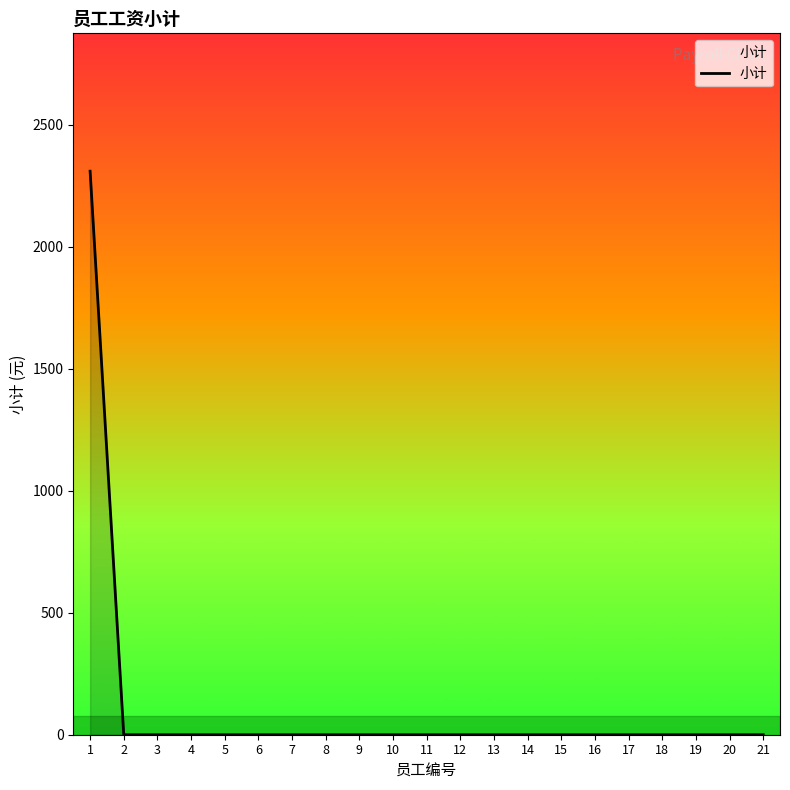

Does the chart display data point markers on the line(s)?

No